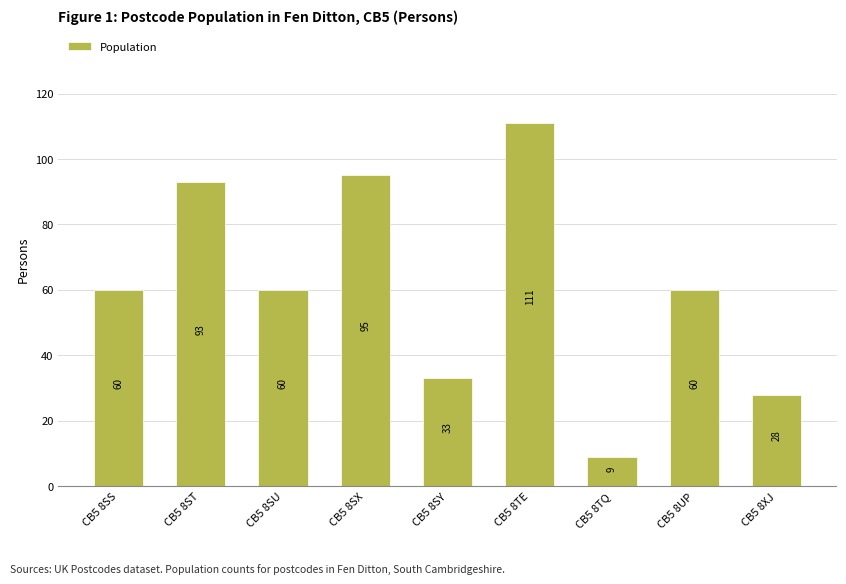

What is the average value?

61